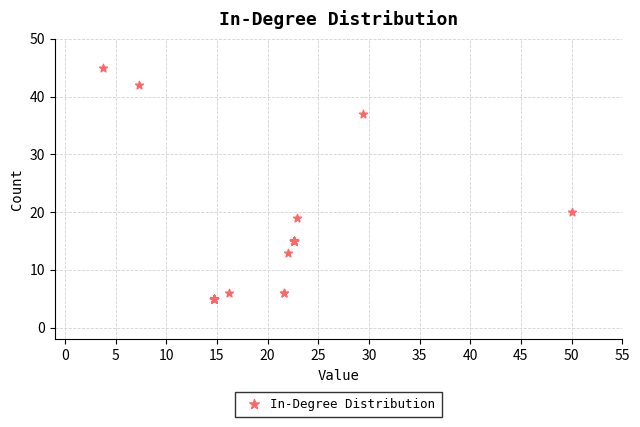

What Y value in the scatter plot is closest to 25?

20